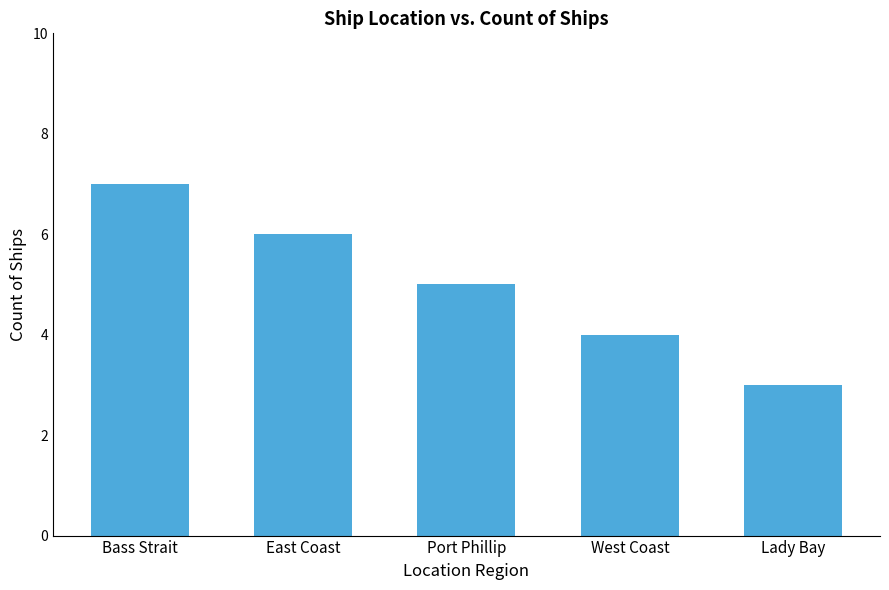

Reading right to left, what are all the values shown in this chart?

Lady Bay=3	West Coast=4	Port Phillip=5	East Coast=6	Bass Strait=7